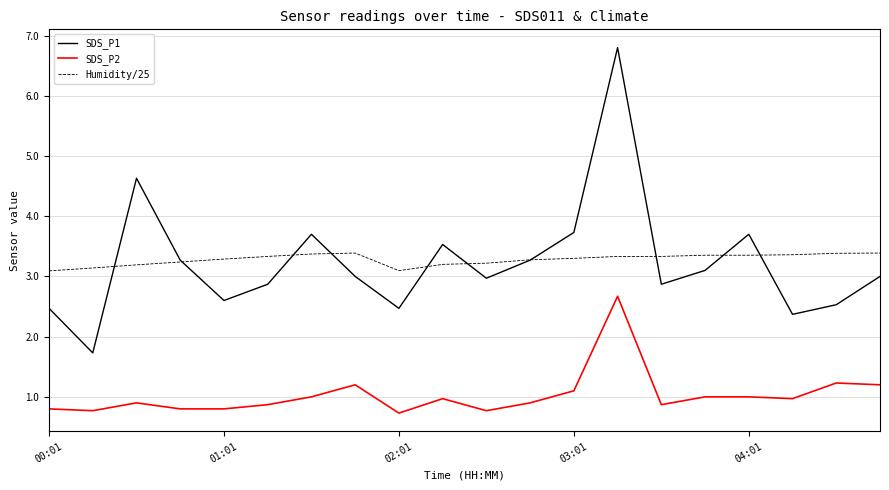

True or false: SDS_P1 and SDS_P2 intersect in this chart.

False